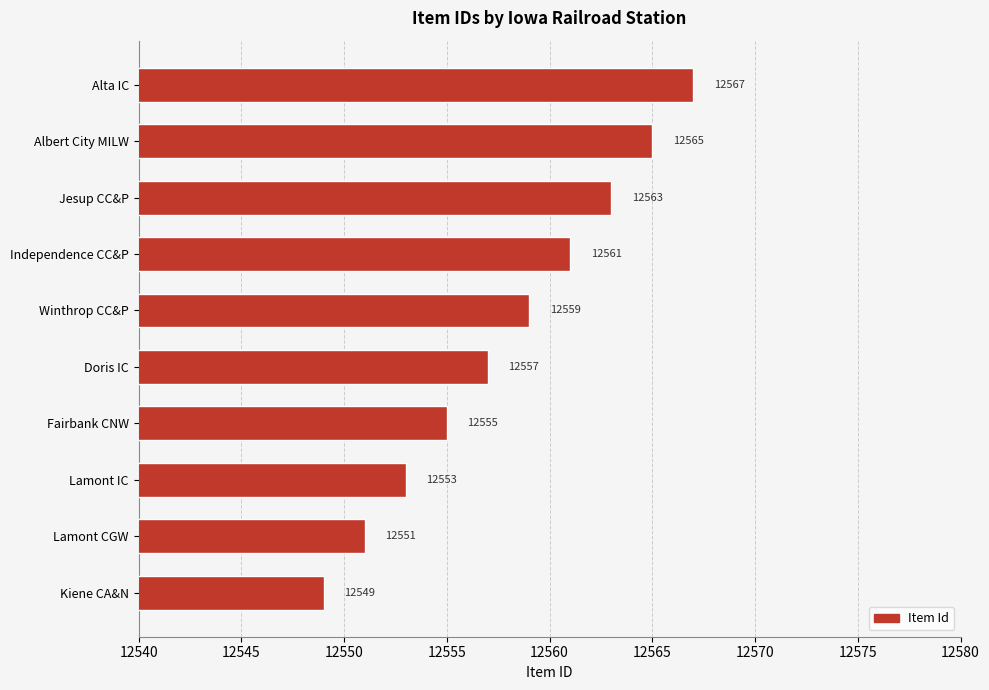

What is the ratio of the value at Lamont CGW to the value at Lamont IC?

1.0